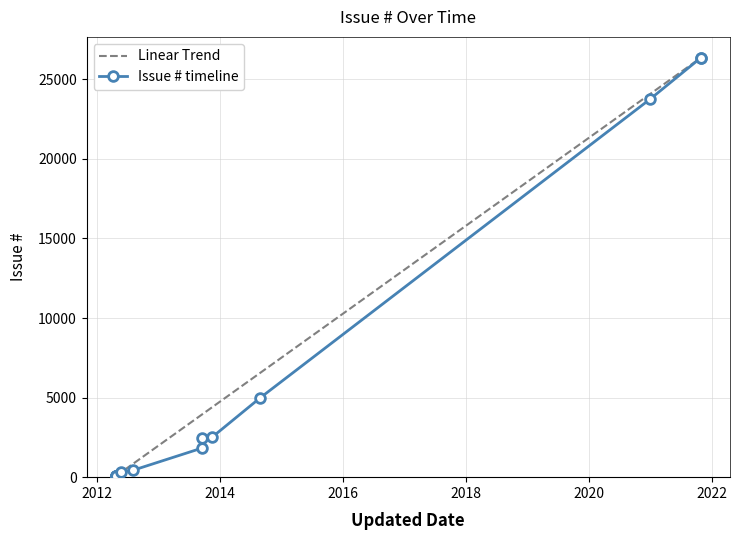

Count the number of values greater than 430.

7